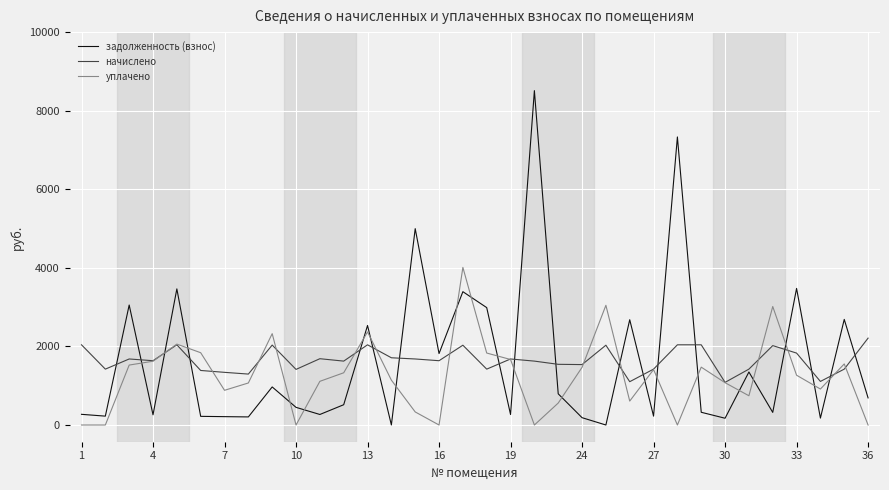

What is the maximum value for уплачено?

4011.2